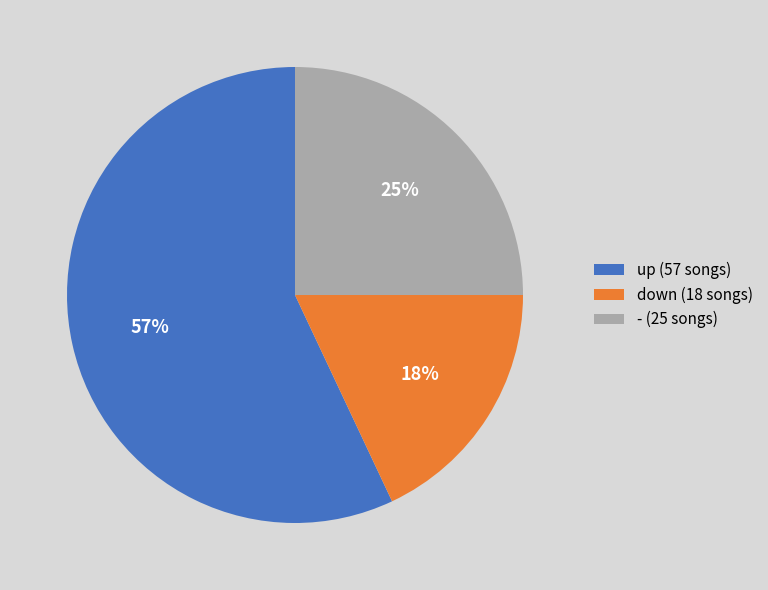

The - slice represents 25% of the pie. True or false?

True